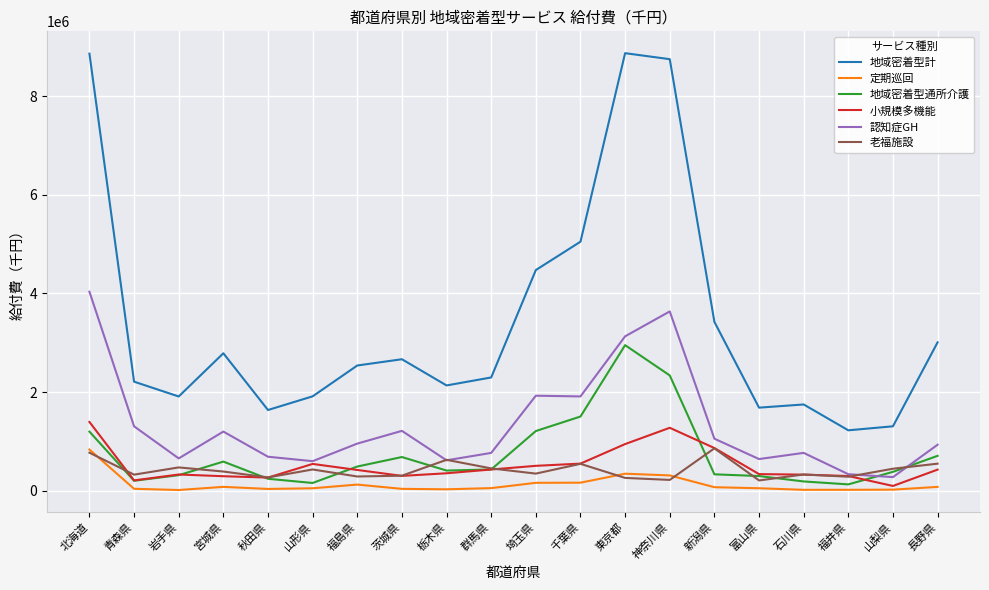

The value of 地域密着型計 at 群馬県 is 3532223.1. True or false?

False